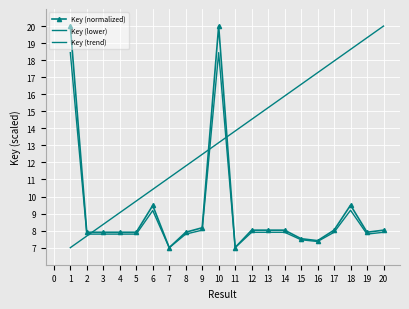

Rank the series by their maximum value, from highest to lowest.

Key (normalized), Key (trend), Key (lower)